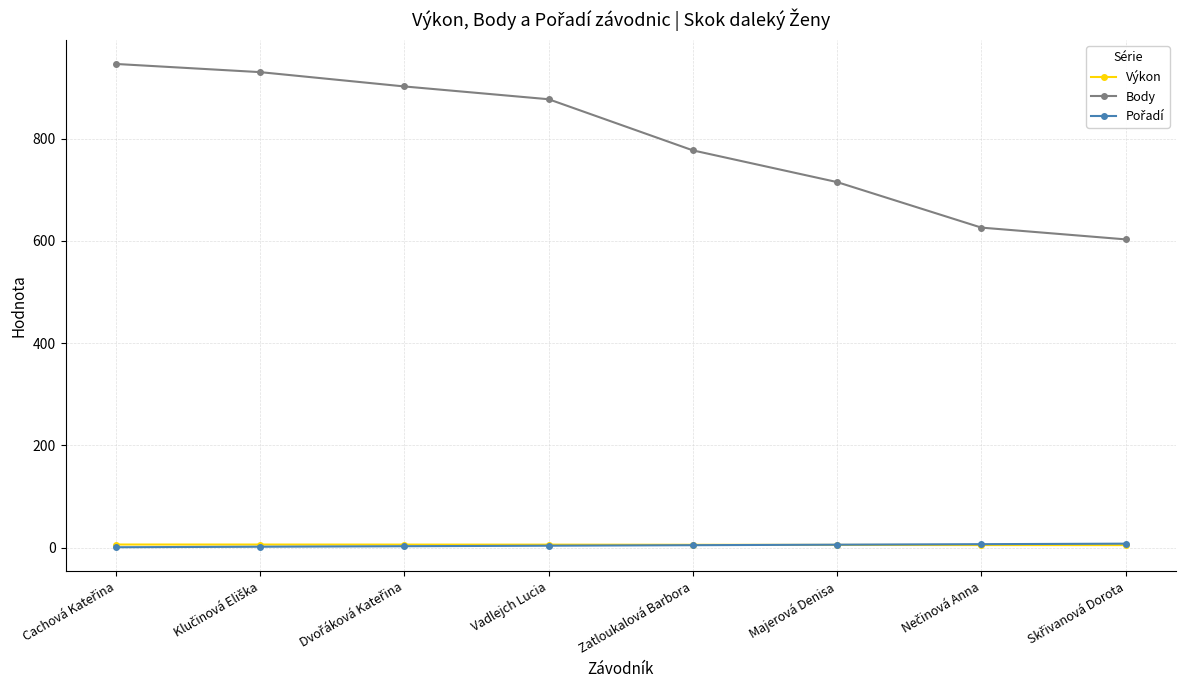

Which series has the largest range (max minus min)?

Body